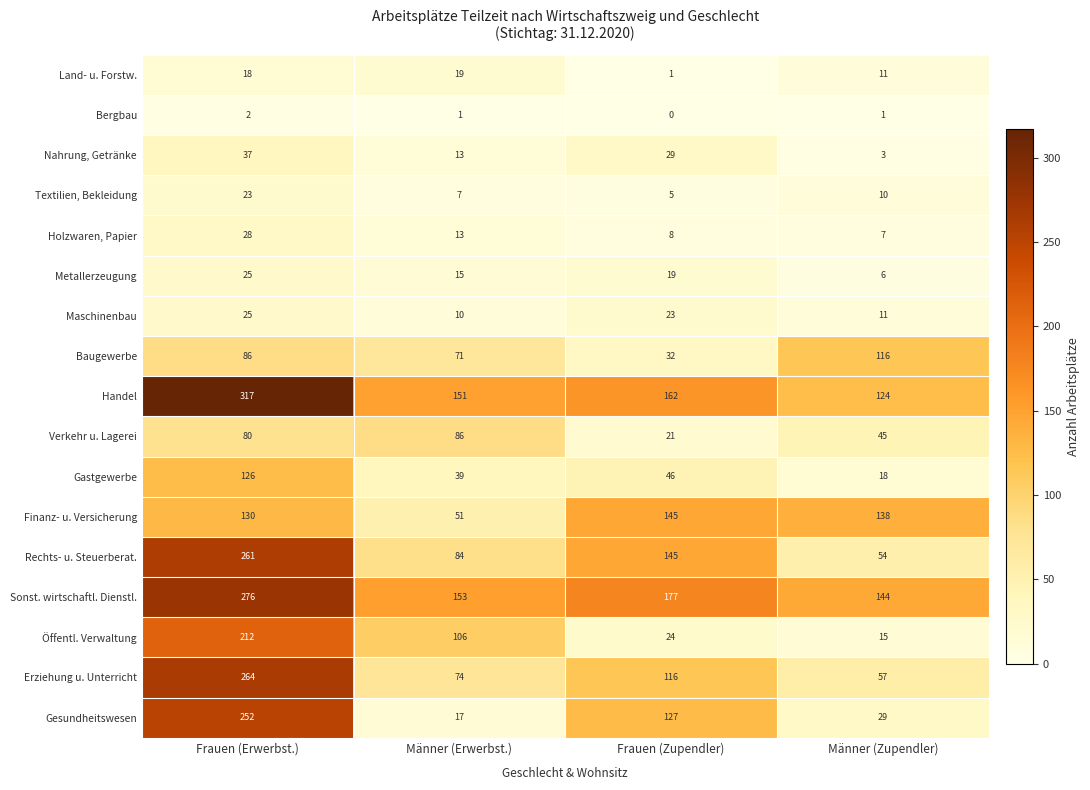

The Nahrung, Getränke series shows 20 at Frauen (Zupendler). True or false?

False